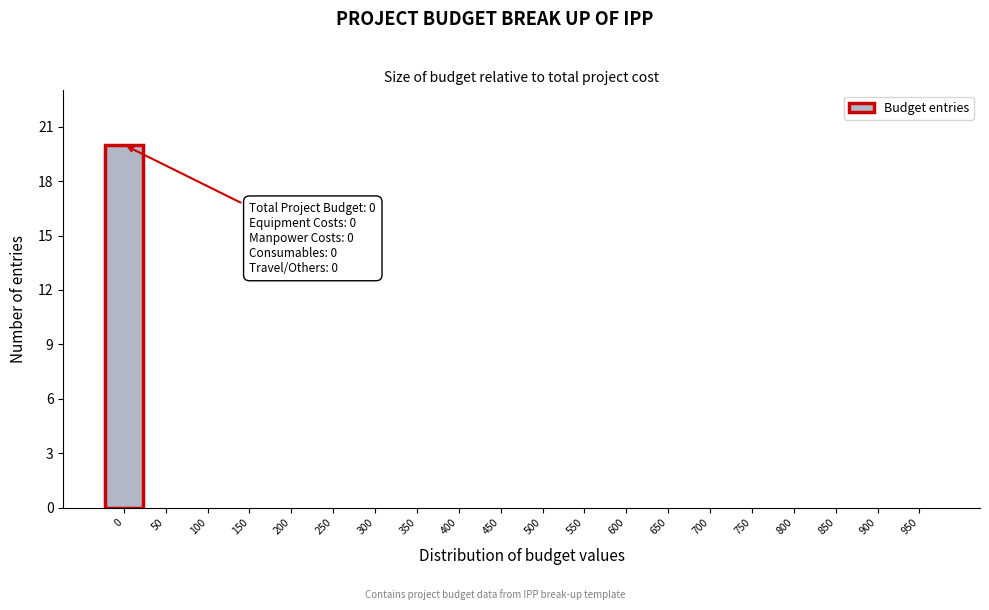

Reading left to right, list all the values displayed in this chart.

0=20	50=0	100=0	150=0	200=0	250=0	300=0	350=0	400=0	450=0	500=0	550=0	600=0	650=0	700=0	750=0	800=0	850=0	900=0	950=0